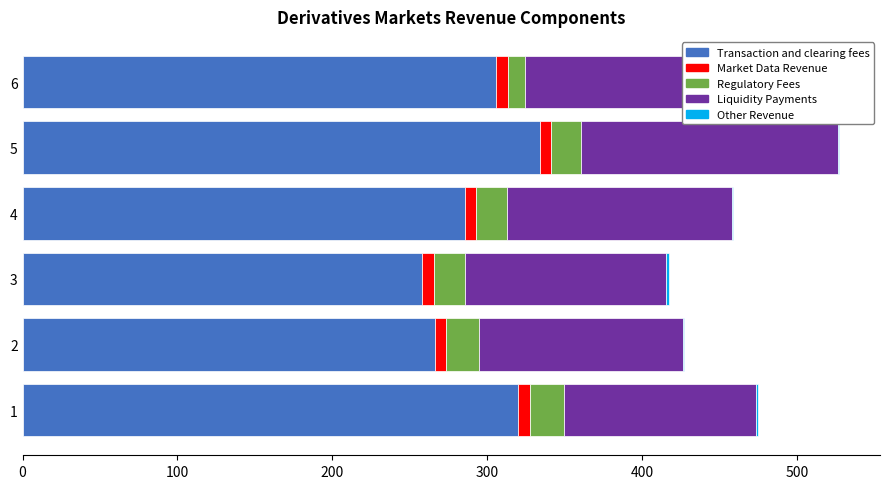

What is the sum of all Transaction and clearing fees values?

1770.6